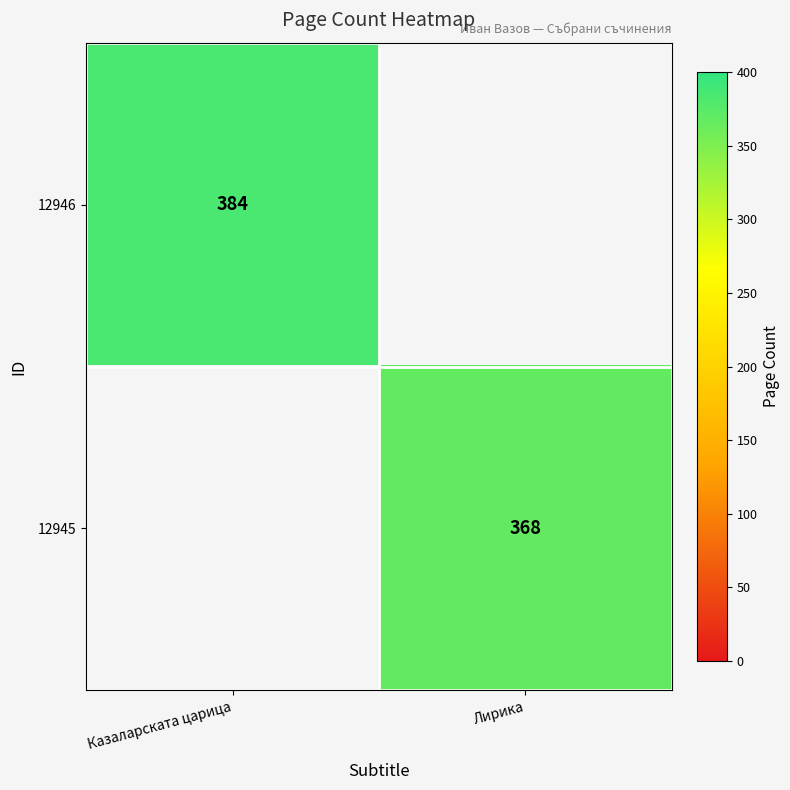

True or false: 12945 has a value of 368 at Лирика.

True